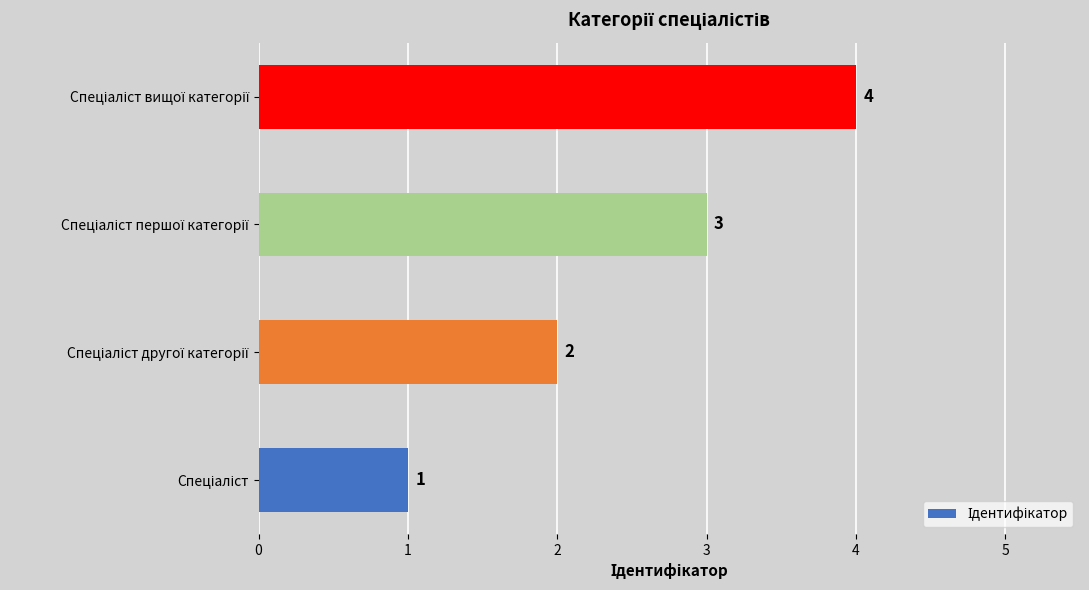

What is the sum of all values?

10